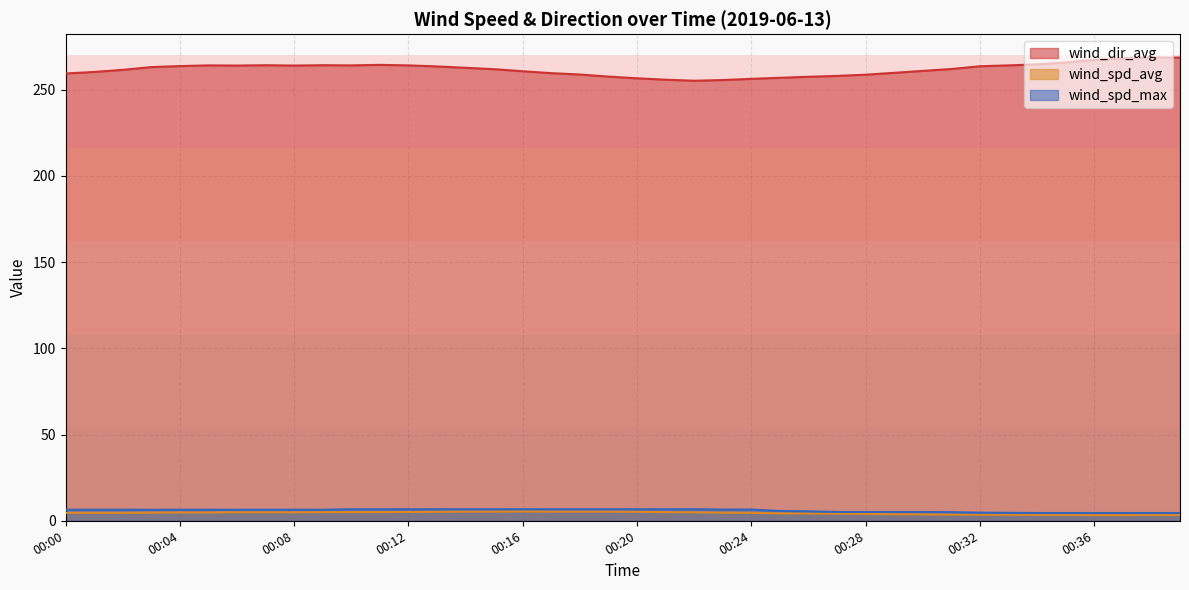

Reading right to left, extract all data points from this chart.

wind_spd_avg: 3.3	3.4	3.3	3.3	3.4	3.4	3.5	3.5	3.6	3.7	3.8	4.0	4.1	4.2	4.3	4.6	4.7	4.9	5.0	5.2	5.3	5.3	5.3	5.4	5.3	5.3	5.2	5.1	5.0	5.0	5.0	4.9	4.9	4.9	4.8	4.8	4.7	4.6	4.6	4.6
wind_spd_max: 4.5	4.5	4.5	4.5	4.5	4.5	4.6	4.7	5.0	5.1	5.1	5.1	5.1	5.5	5.7	6.5	6.5	6.7	6.7	6.7	6.7	6.7	6.7	6.7	6.7	6.7	6.7	6.7	6.7	6.7	6.4	6.4	6.4	6.4	6.4	6.4	6.4	6.4	6.4	6.4
wind_dir_avg: 268.6	268.7	268.1	267.3	265.8	264.7	264.1	263.6	262.0	260.9	259.8	258.7	258.0	257.5	256.9	256.3	255.6	255.2	255.8	256.6	257.6	258.8	259.6	260.7	261.9	262.7	263.5	264.1	264.4	264.1	264.2	264.0	264.2	264.0	264.1	263.7	263.1	261.5	260.3	259.4